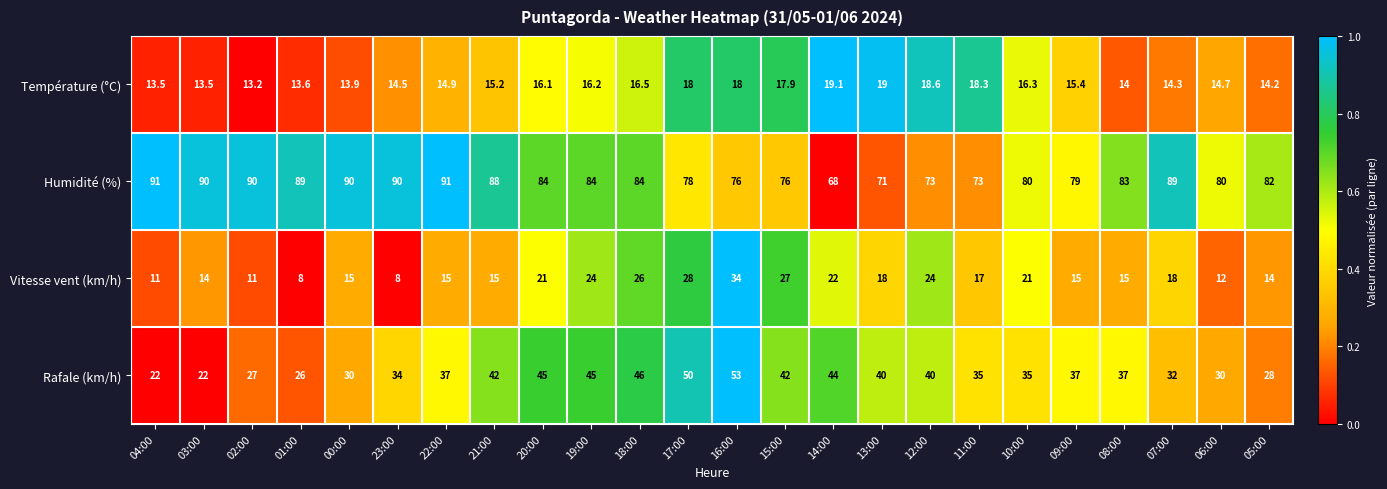

At how many categories does at least one series exceed 49?

24